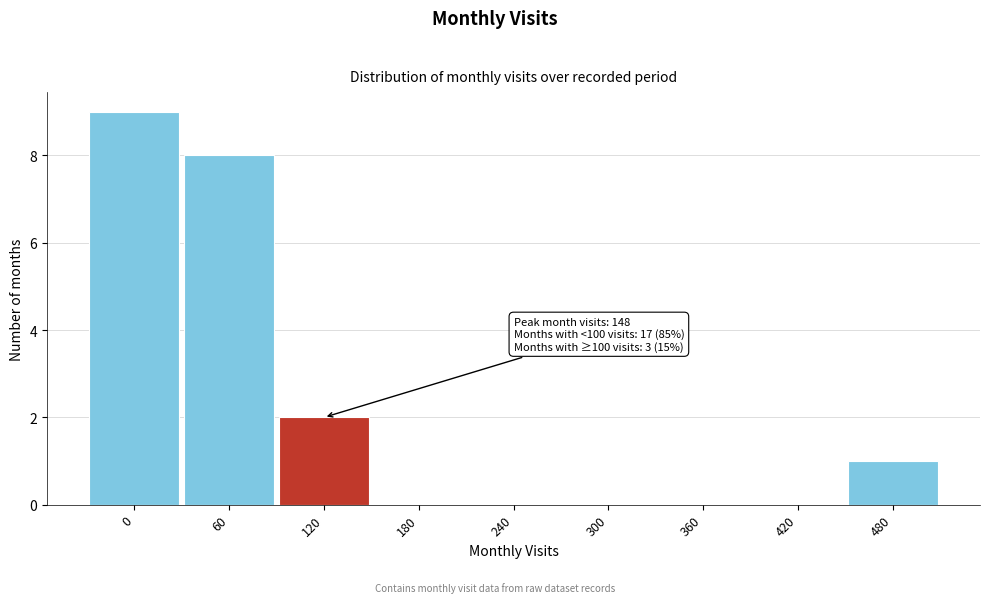

Reading right to left, what are all the values shown in this chart?

480=1	420=0	360=0	300=0	240=0	180=0	120=2	60=8	0=9